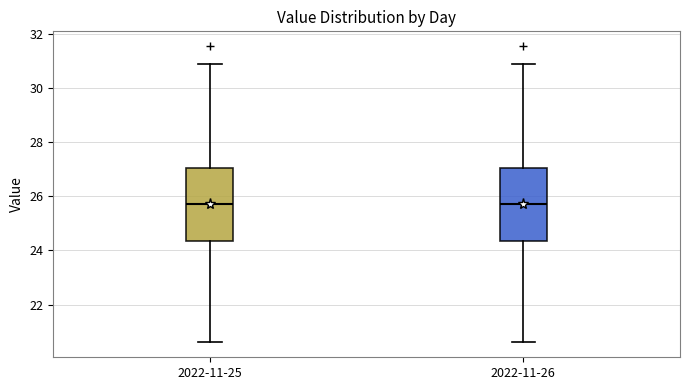

Reading left to right, transcribe this box plot: for each box, give where its median line is, the range the box spans, and where its two whiskers end, as read against the y-axis. The values are not printed on the chart, so give them approximately, as read against the axis.

2022-11-25: median 25.8, box 24.4 to 27.0, whiskers 20.6 to 30.8
2022-11-26: median 25.8, box 24.4 to 27.0, whiskers 20.6 to 30.8